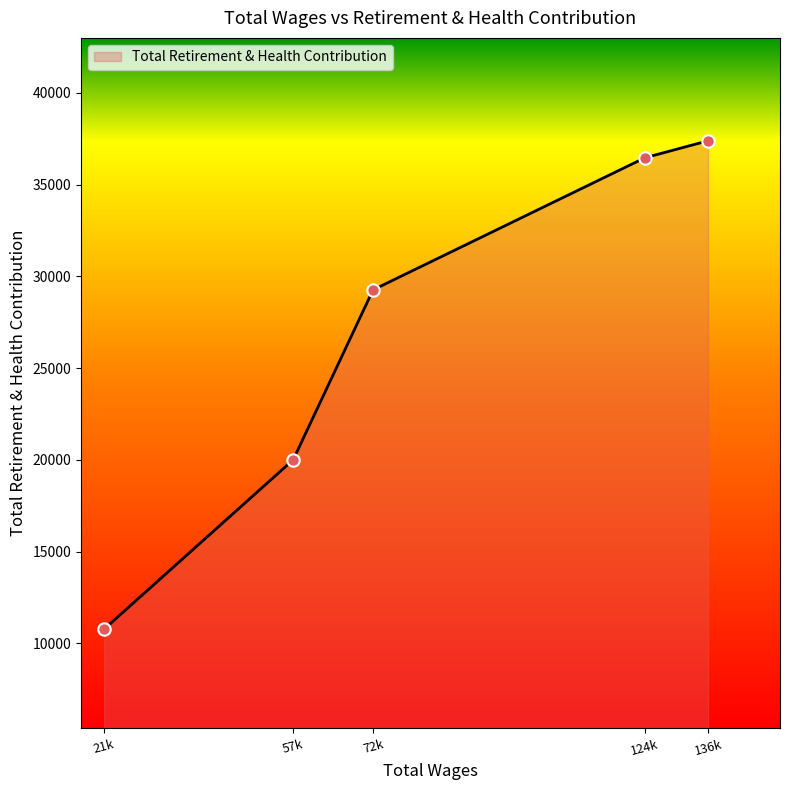

What is the change in value from 21k to 136k?

+26620